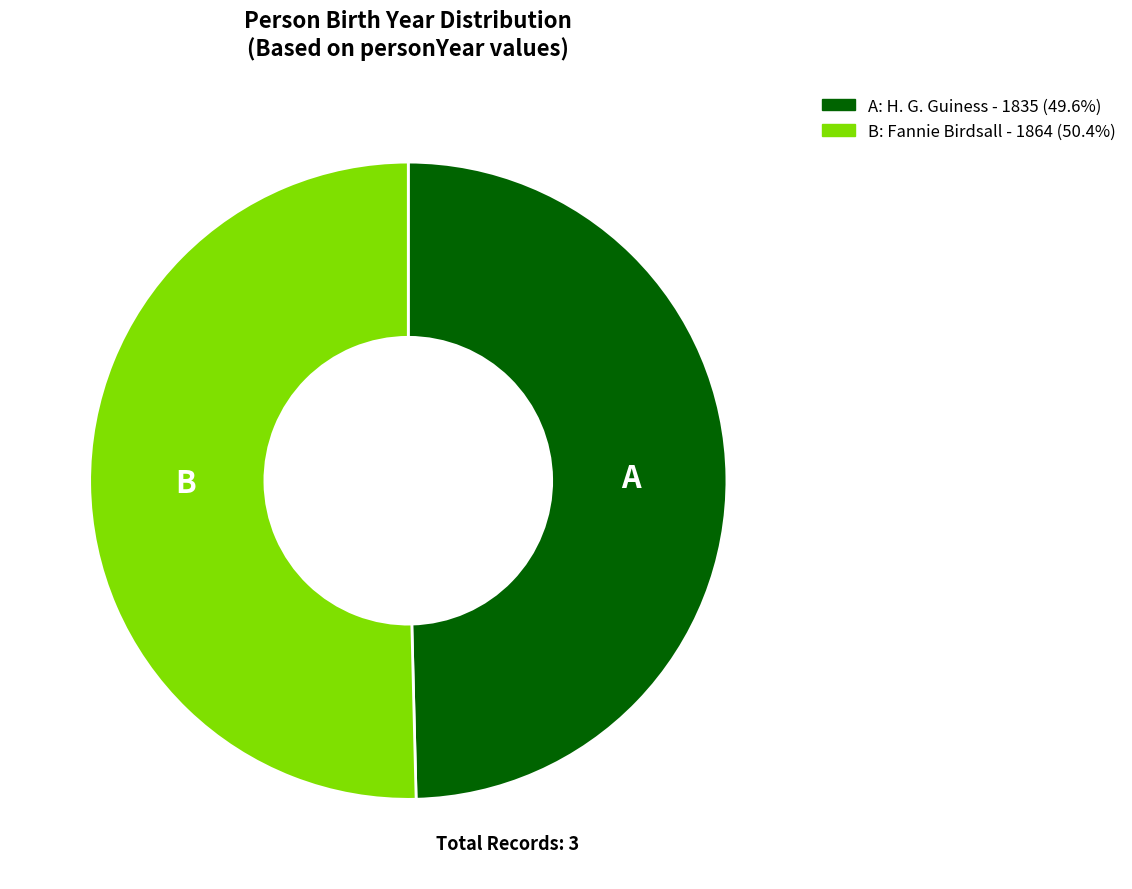

How many slices are in this pie chart?

2